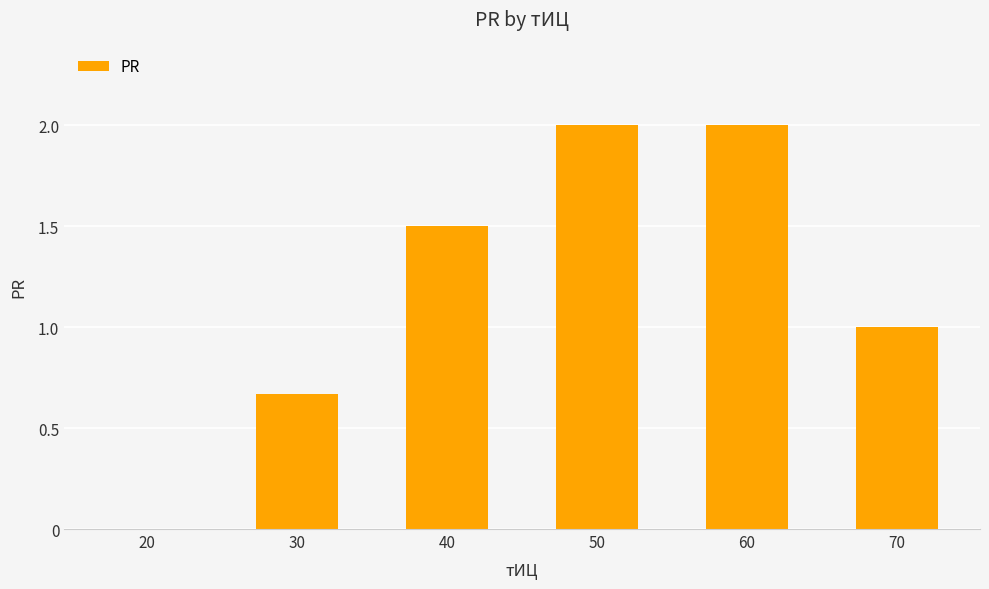

How many values are between 0 and 2?

6